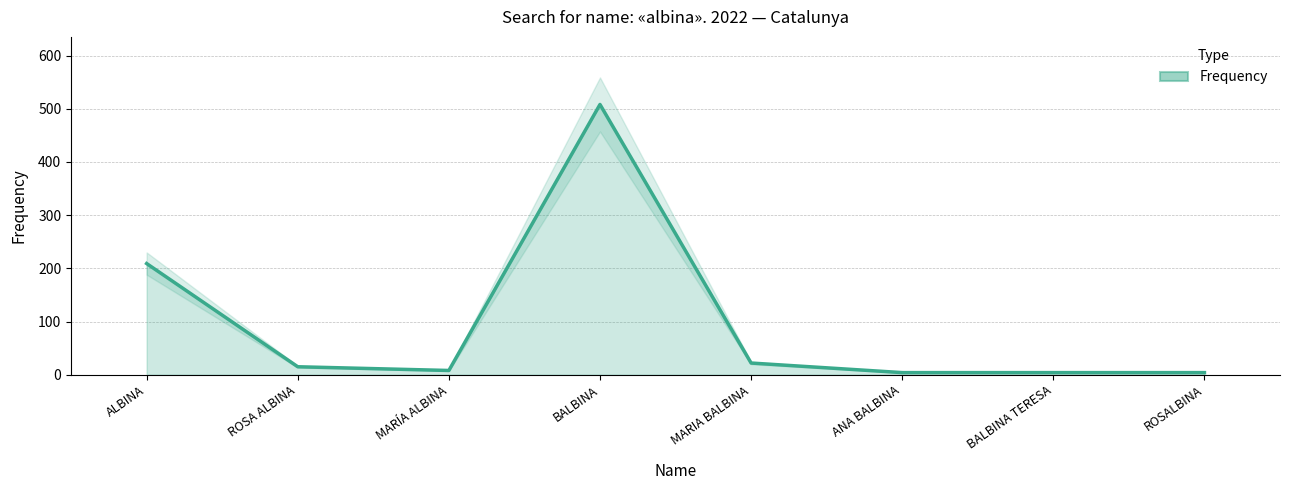

How many points are higher than both their immediate neighbors (excluding endpoints)?

1